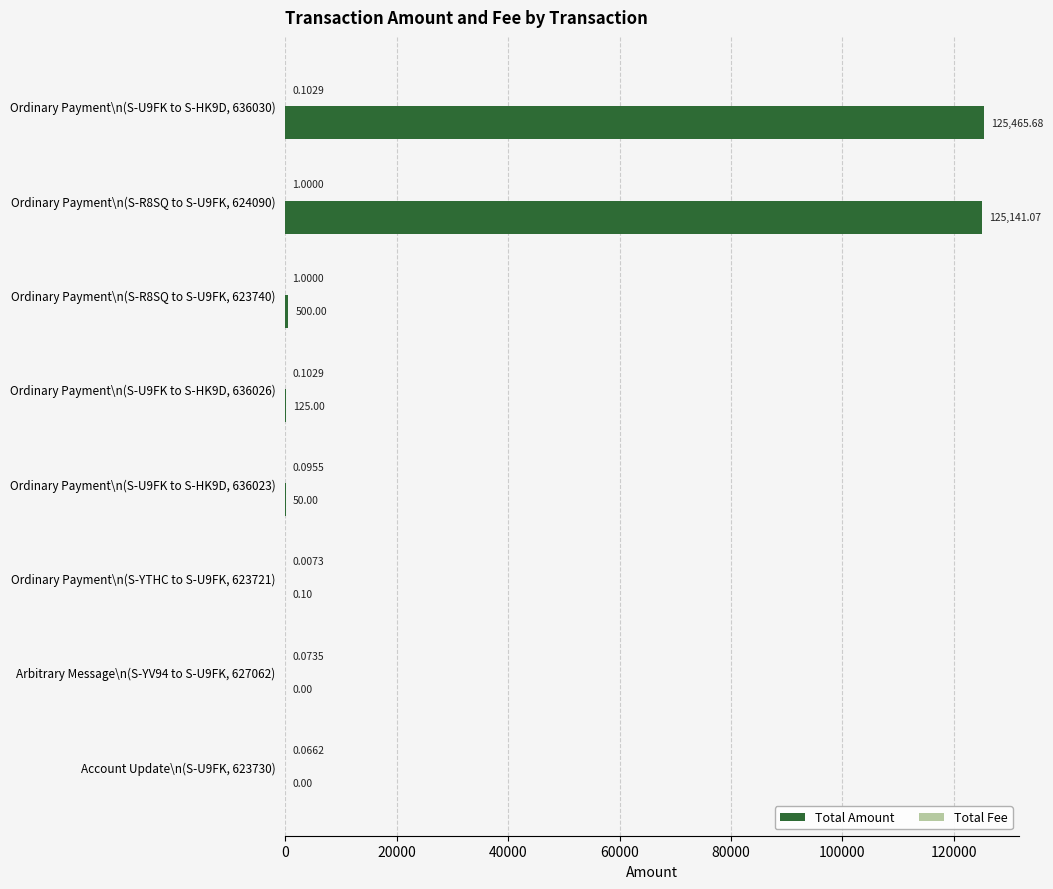

At which category is the sum across all series the highest?

Ordinary Payment\n(S-U9FK to S-HK9D, 636030)